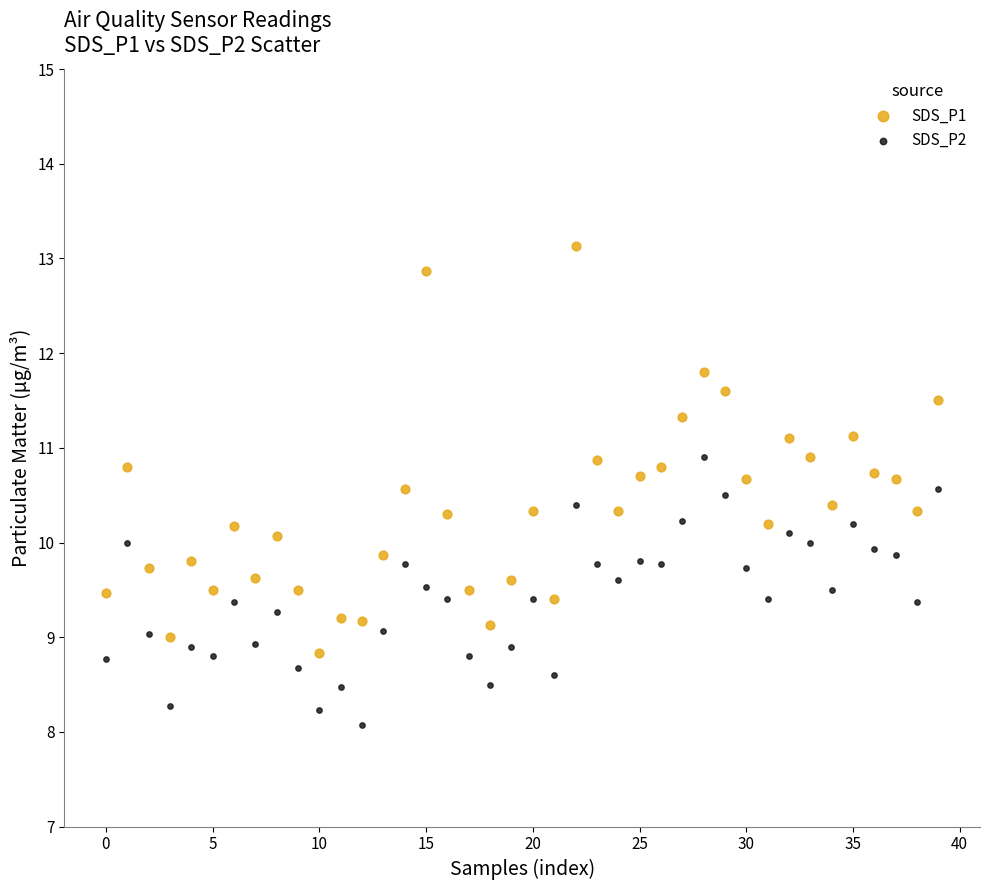

Which series contains the lowest Y value?

SDS_P2